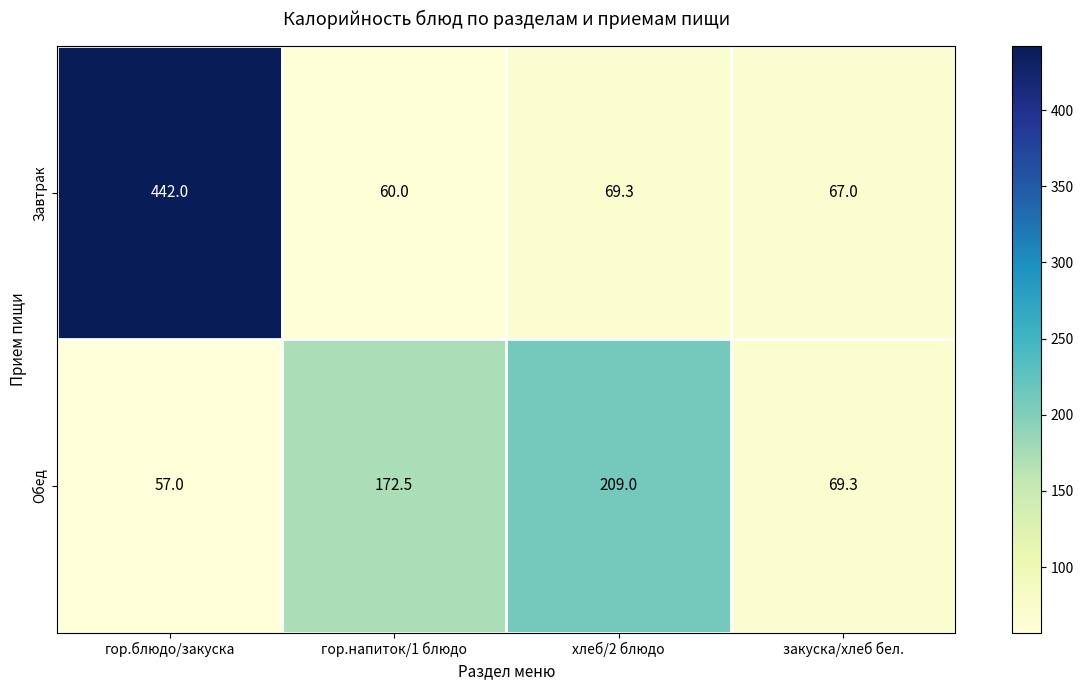

How many data points does each series have?

4